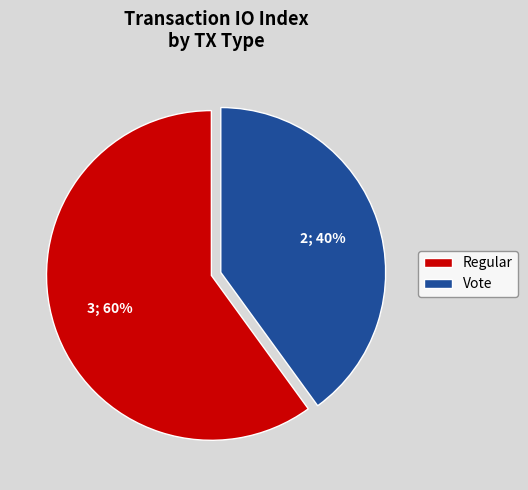

To the nearest percent, what is the combined percentage of Regular and Vote?

100%